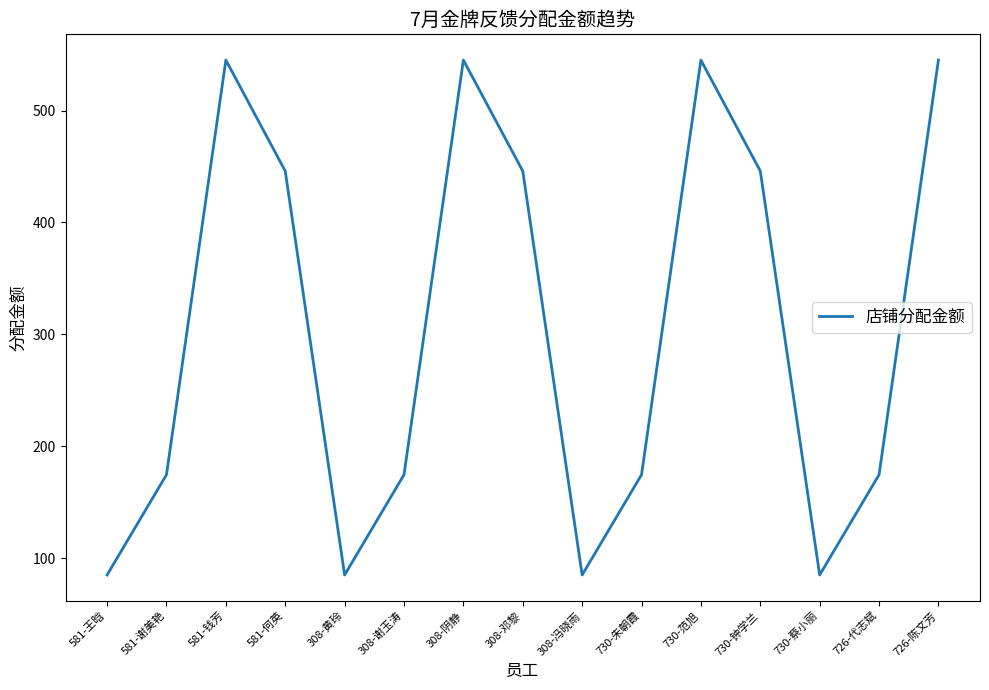

What is the minimum value shown in the chart?

84.9